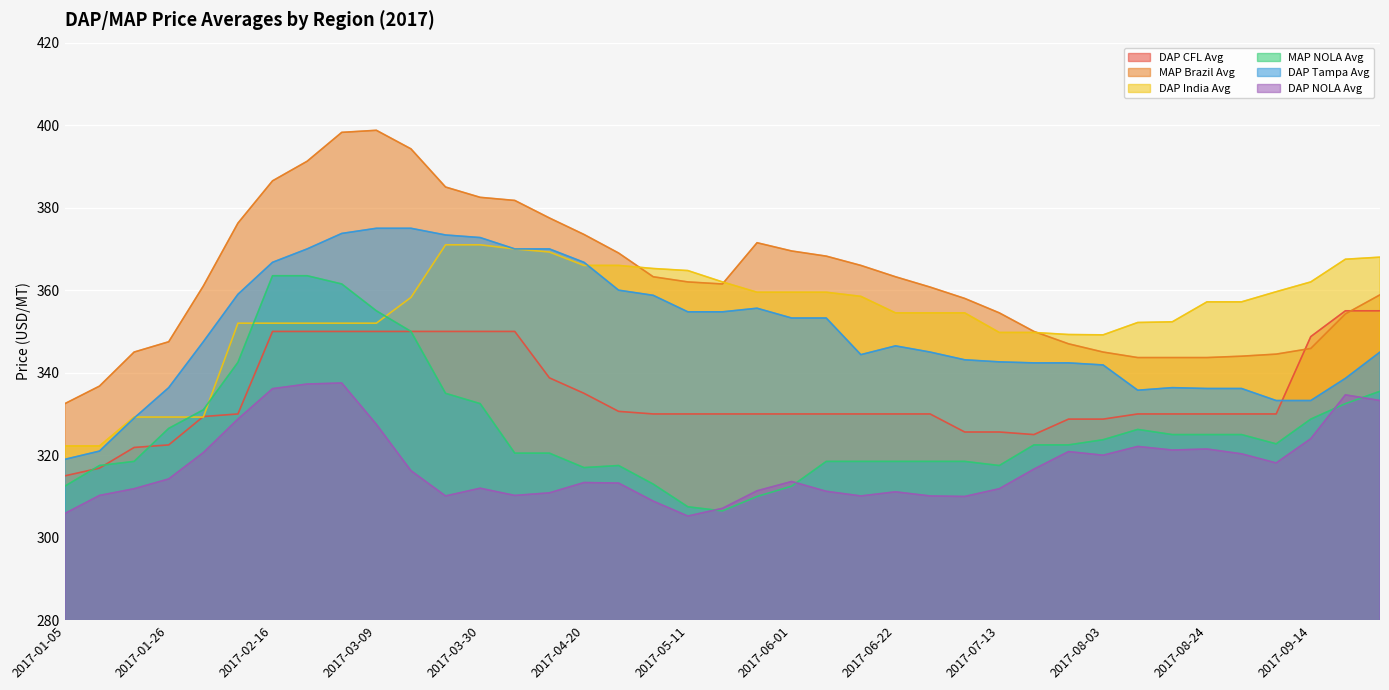

True or false: DAP Tampa Avg has more than 0 interior local peaks.

True